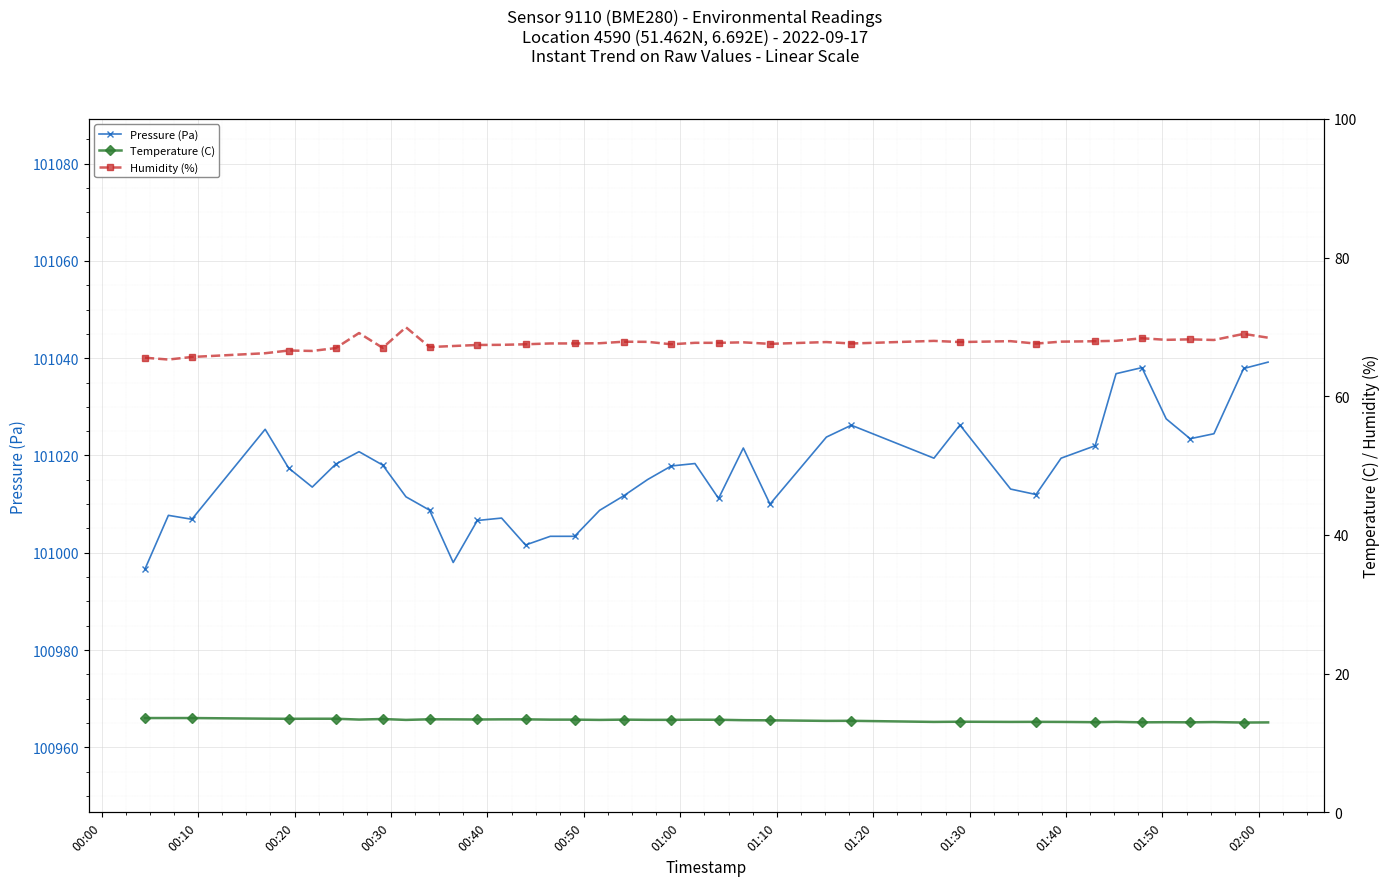

What is the value of the Pressure (Pa) point at the 30th from the left?

101013.1